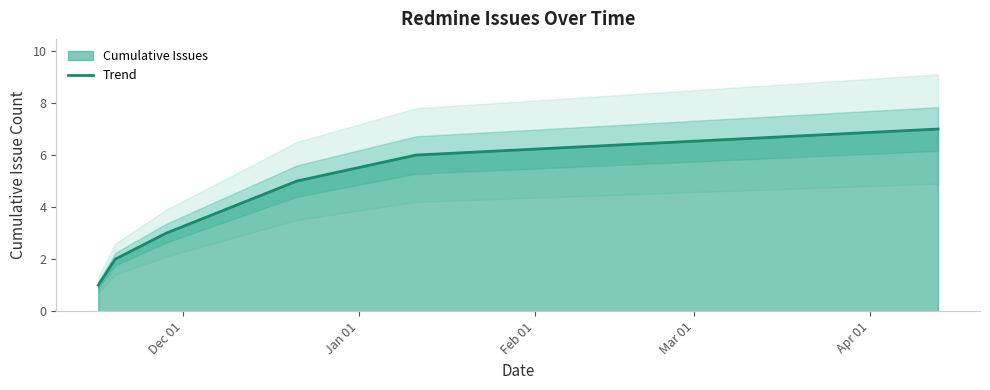

What is the highest value of the Trend series?

7